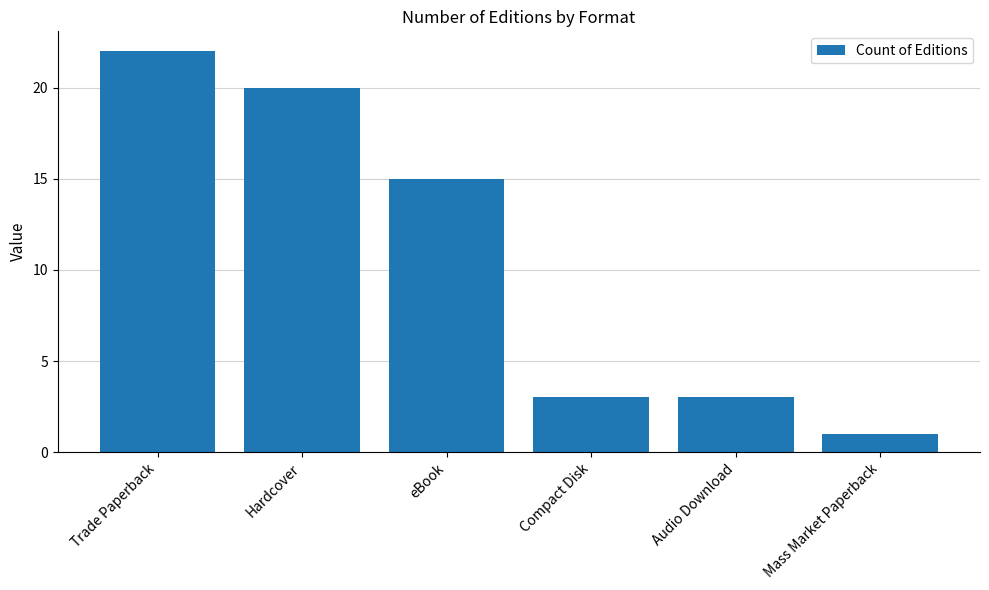

Reading right to left, list all the values displayed in this chart.

Mass Market Paperback=1	Audio Download=3	Compact Disk=3	eBook=15	Hardcover=20	Trade Paperback=22